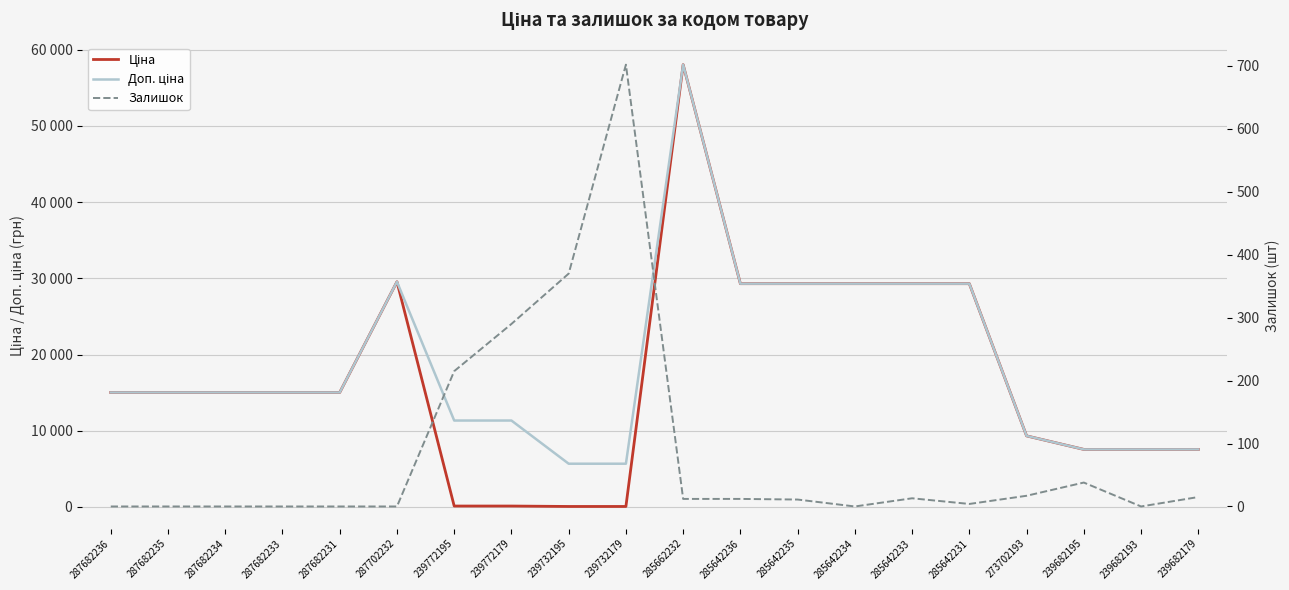

What is the difference between the maximum and minimum values in the Доп. ціна series?

52370.0